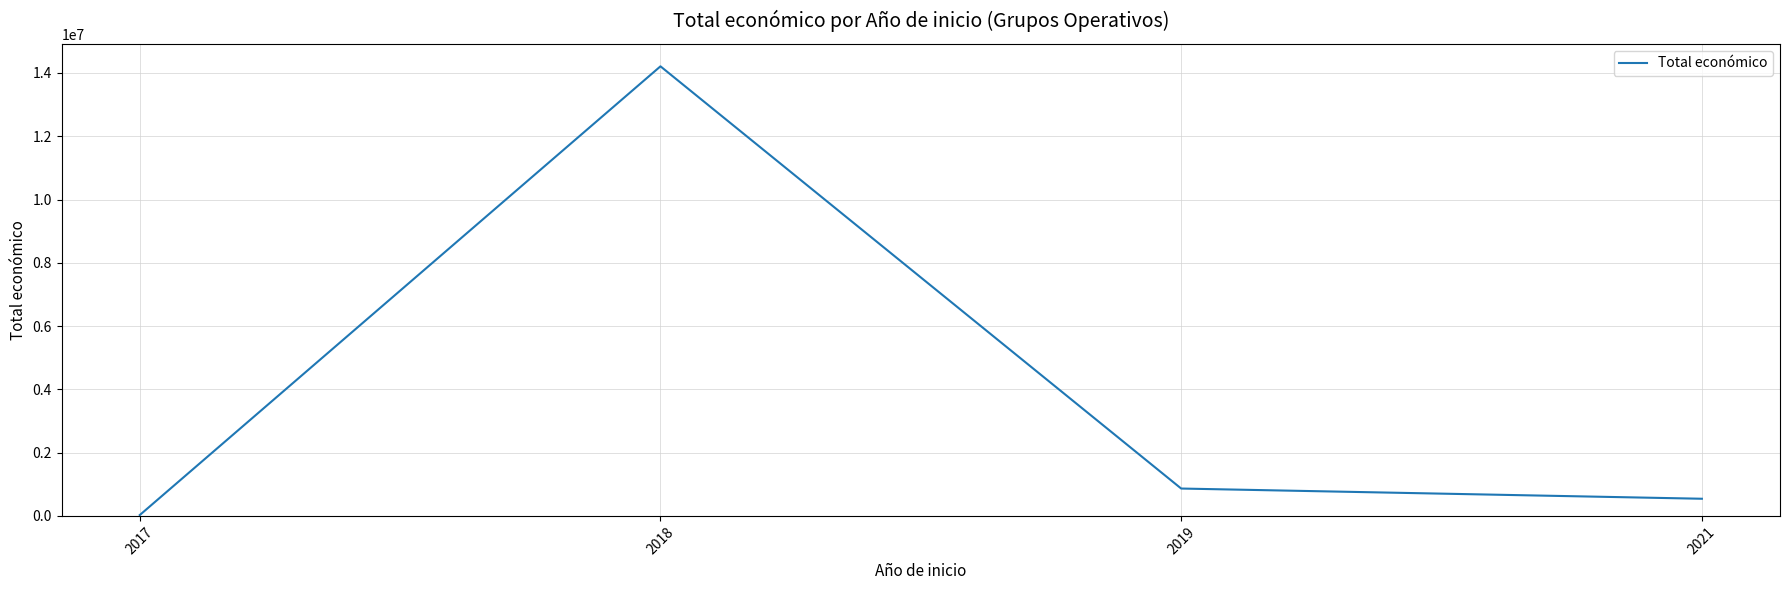

Read the value at 2017.

26550